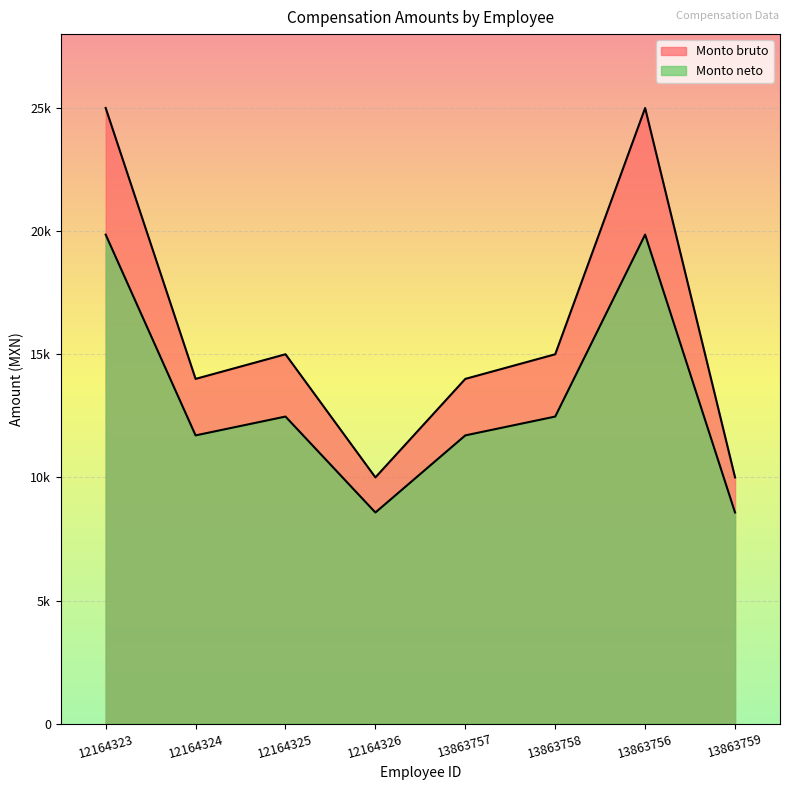

Which has a higher value, 13863757 or 13863758?

13863758